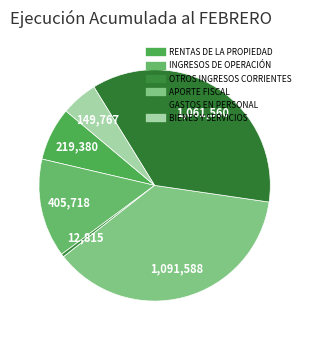

How much of the chart is everything except RENTAS DE LA PROPIEDAD?

92.5%